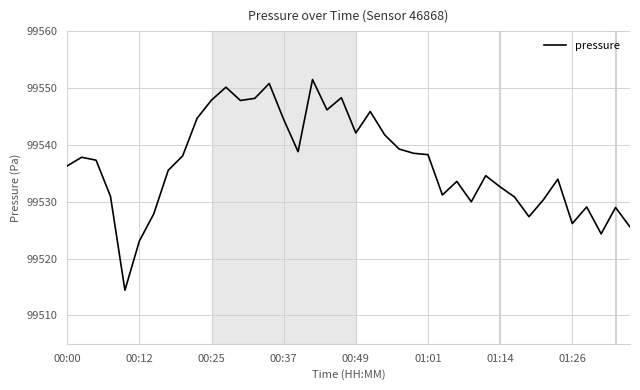

True or false: there are more than 0 points higher than both neighbors.

True